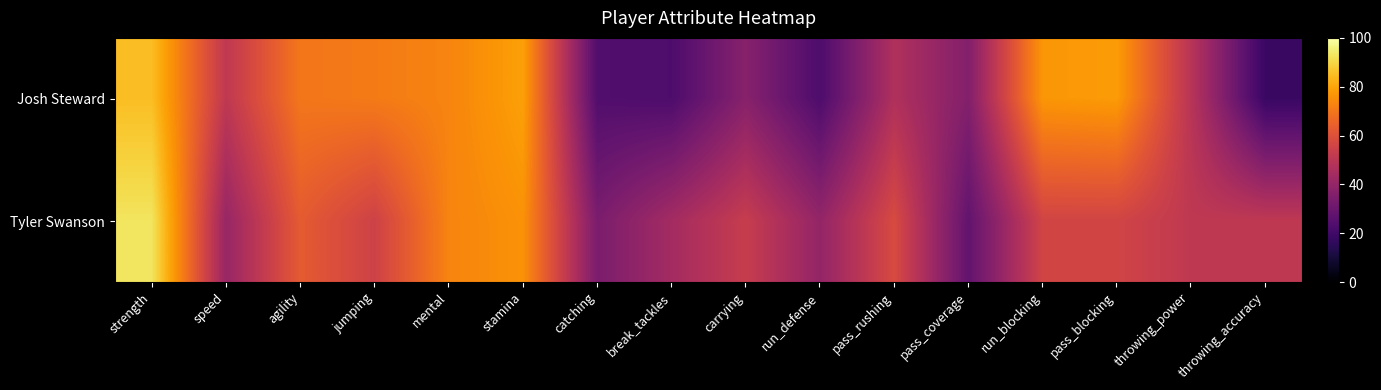

At mental, list the series in order from largest to smallest.

Josh Steward, Tyler Swanson